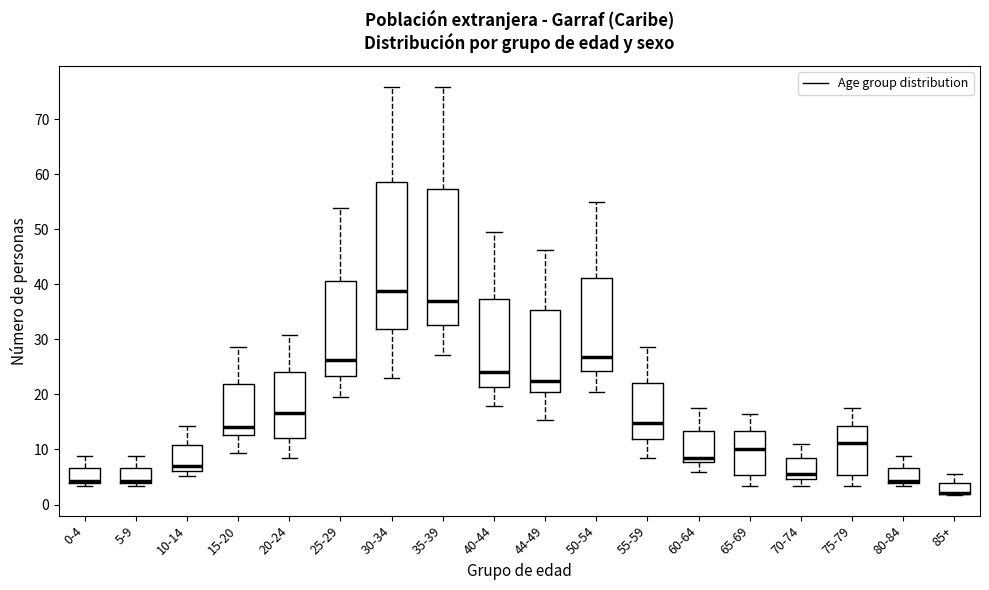

Reading left to right, transcribe this box plot: for each box, give where its median line is, the range the box spans, and where its two whiskers end, as read against the y-axis. The values are not printed on the chart, so give them approximately, as read against the axis.

0-4: median 4 (drawn on the box's lower edge), box 4 to 7, whiskers 3 to 9
5-9: median 4 (drawn on the box's lower edge), box 4 to 7, whiskers 3 to 9
10-14: median 7, box 6 to 11, whiskers 5 to 14
15-20: median 14, box 13 to 22, whiskers 9 to 29
20-24: median 17, box 12 to 24, whiskers 9 to 31
25-29: median 26, box 23 to 41, whiskers 20 to 54
30-34: median 39, box 32 to 59, whiskers 23 to 76
35-39: median 37, box 33 to 57, whiskers 27 to 76
40-44: median 24, box 21 to 37, whiskers 18 to 50
44-49: median 23, box 20 to 35, whiskers 15 to 46
50-54: median 27, box 24 to 41, whiskers 20 to 55
55-59: median 15, box 12 to 22, whiskers 9 to 29
60-64: median 9, box 8 to 13, whiskers 6 to 18
65-69: median 10, box 5 to 13, whiskers 3 to 17
70-74: median 6, box 5 to 8, whiskers 3 to 11
75-79: median 11, box 5 to 14, whiskers 3 to 18
80-84: median 4 (drawn on the box's lower edge), box 4 to 7, whiskers 3 to 9
85+: median 2 (drawn on the box's lower edge), box 2 to 4, whiskers 2 (just below the box's lower edge) to 6